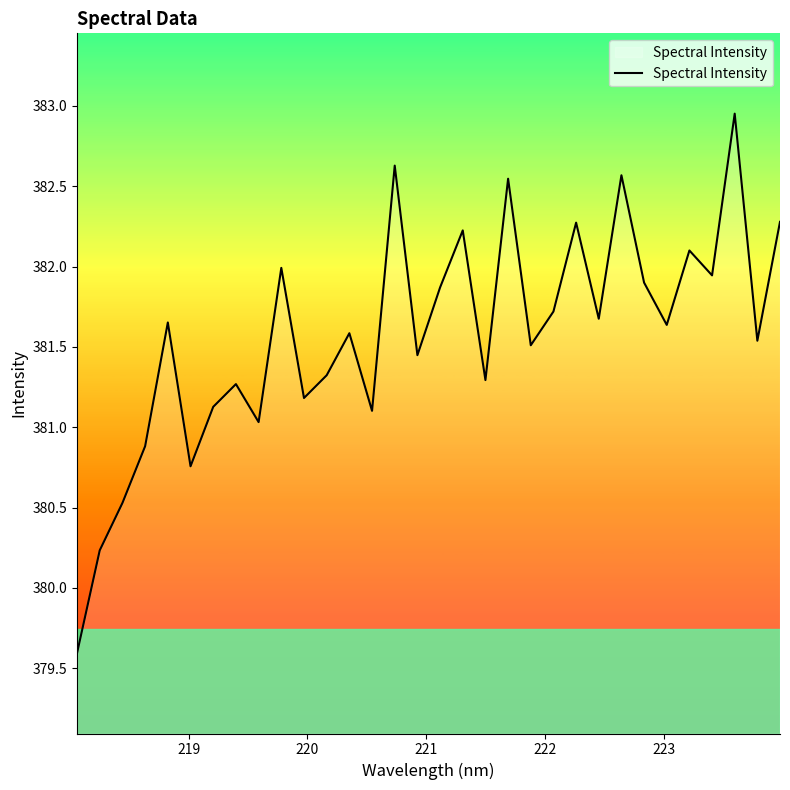

Count the number of values greater than 381.

27